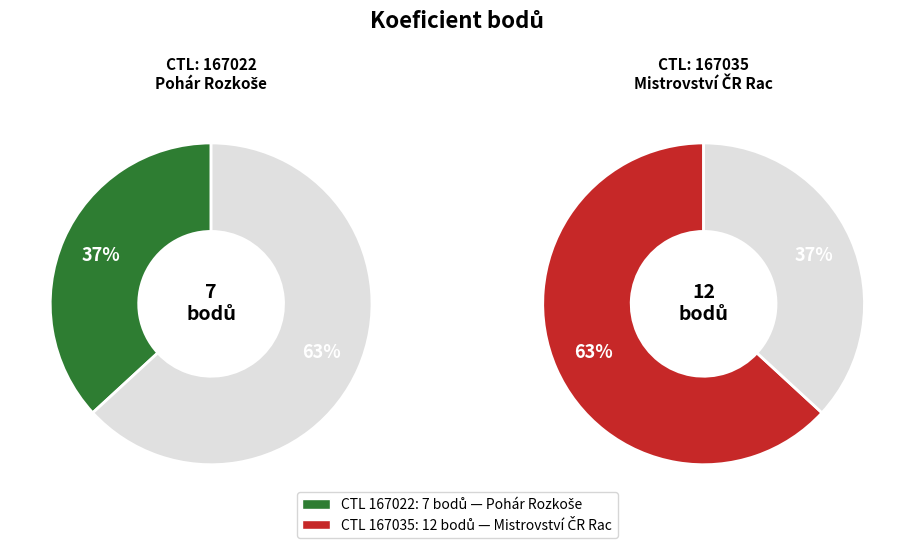

To the nearest percent, what is the average slice percentage?

50%